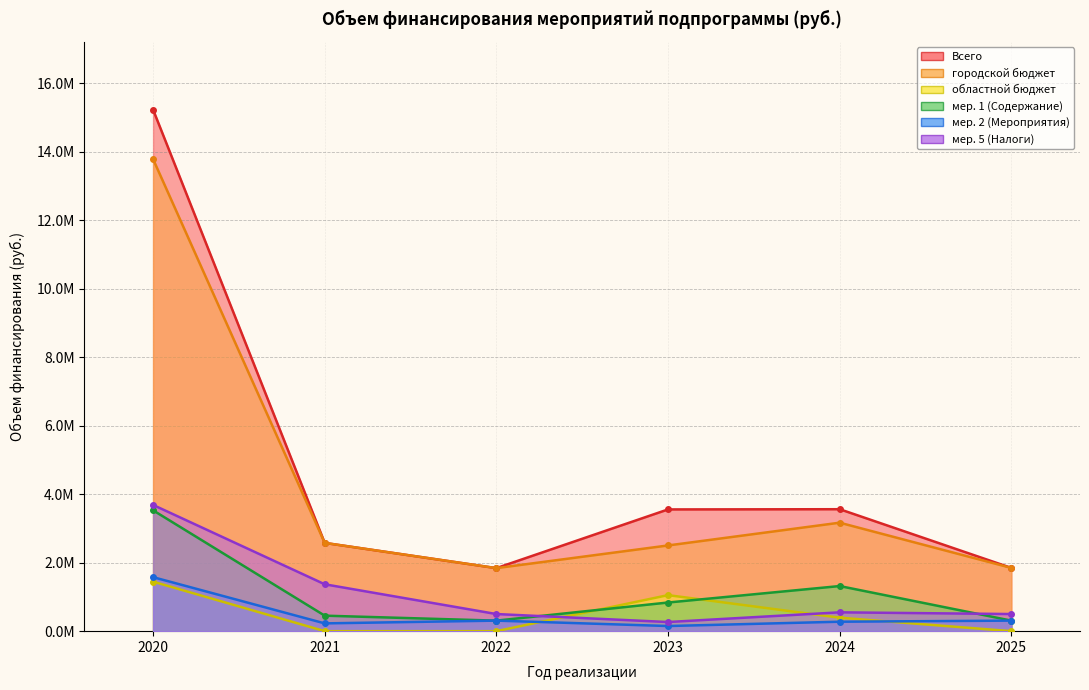

Rank the categories by Всего value from lowest to highest.

2022, 2025, 2021, 2023, 2024, 2020